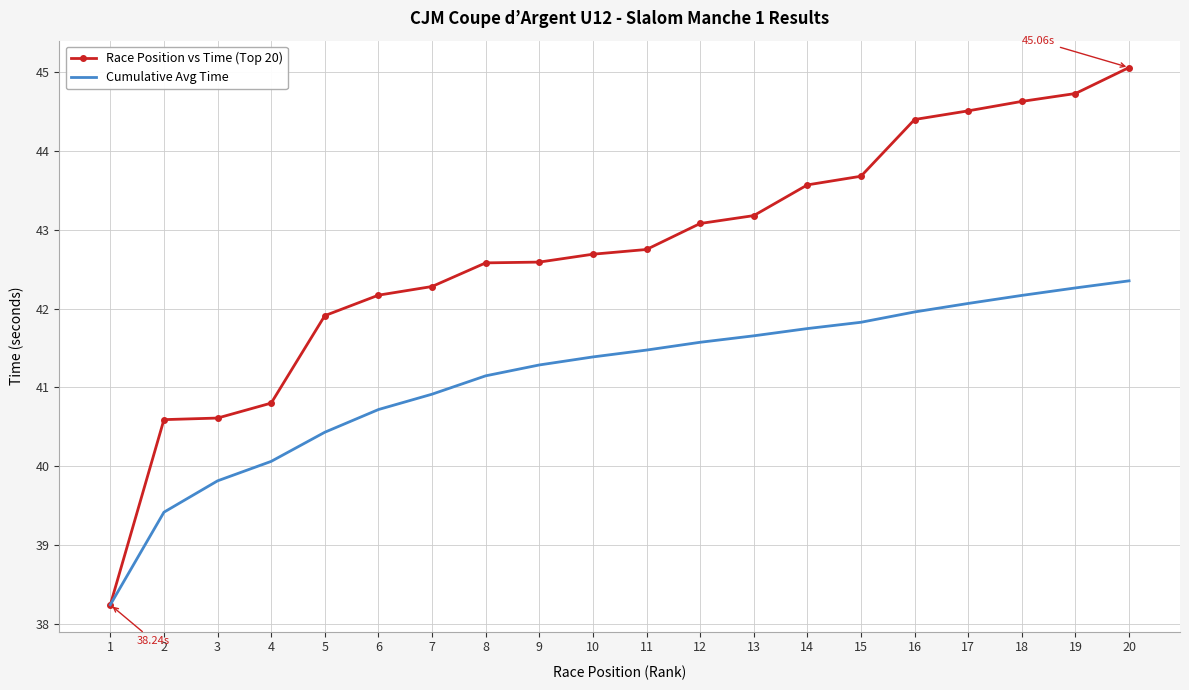

True or false: Cumulative Avg Time has more than 2 interior local peaks.

False